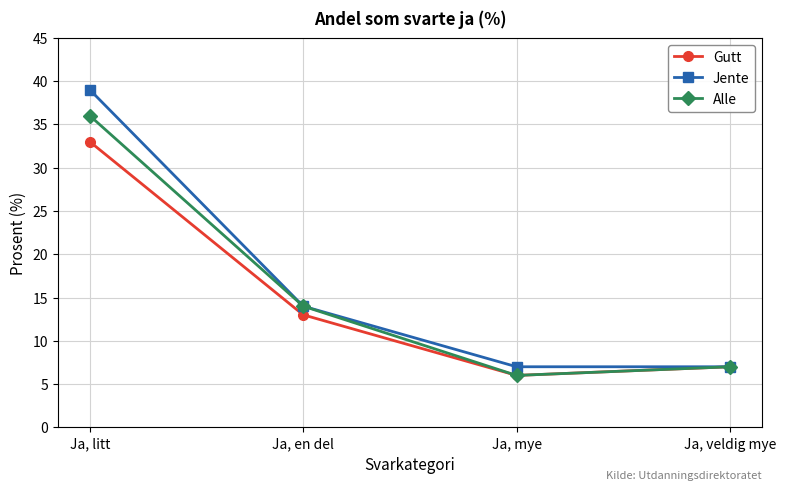

The value of Jente at Ja, en del is 14. True or false?

True